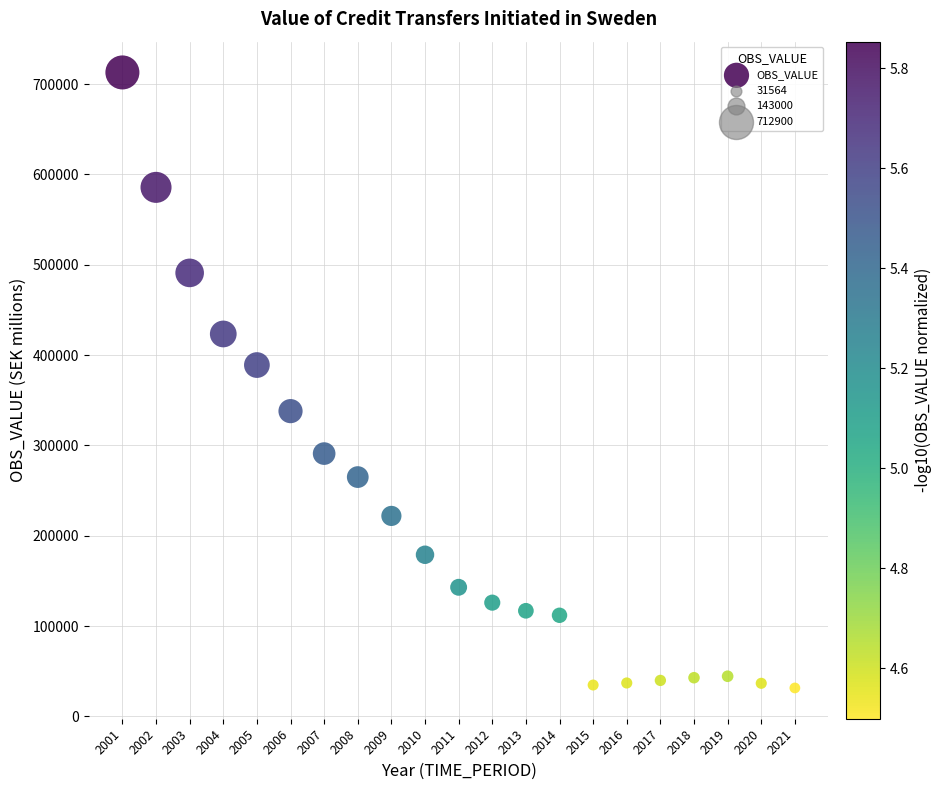

What Y value in the scatter plot is closest to 372232?

389000.0